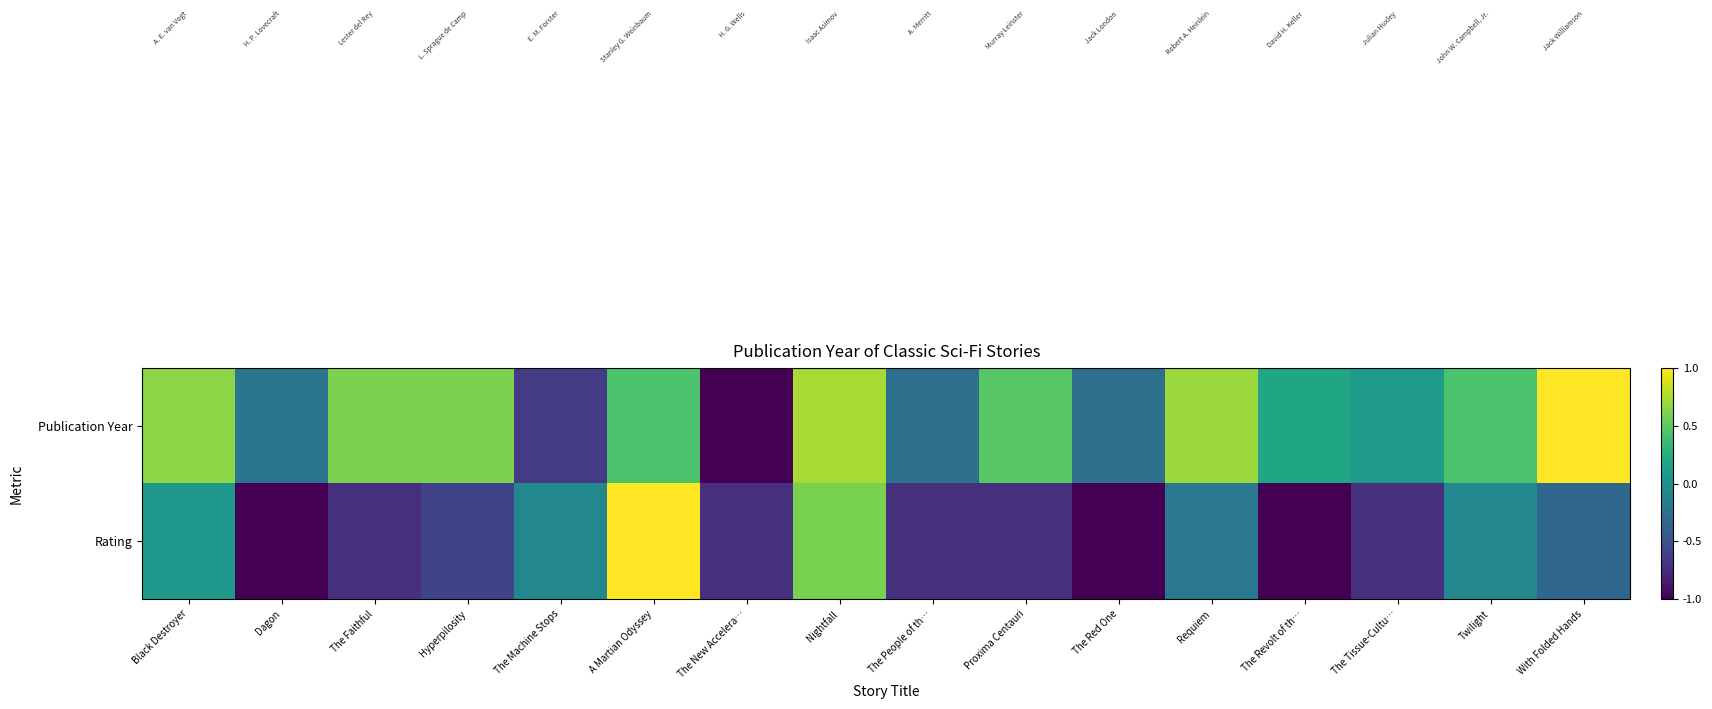

At how many categories does at least one series exceed 0?

11